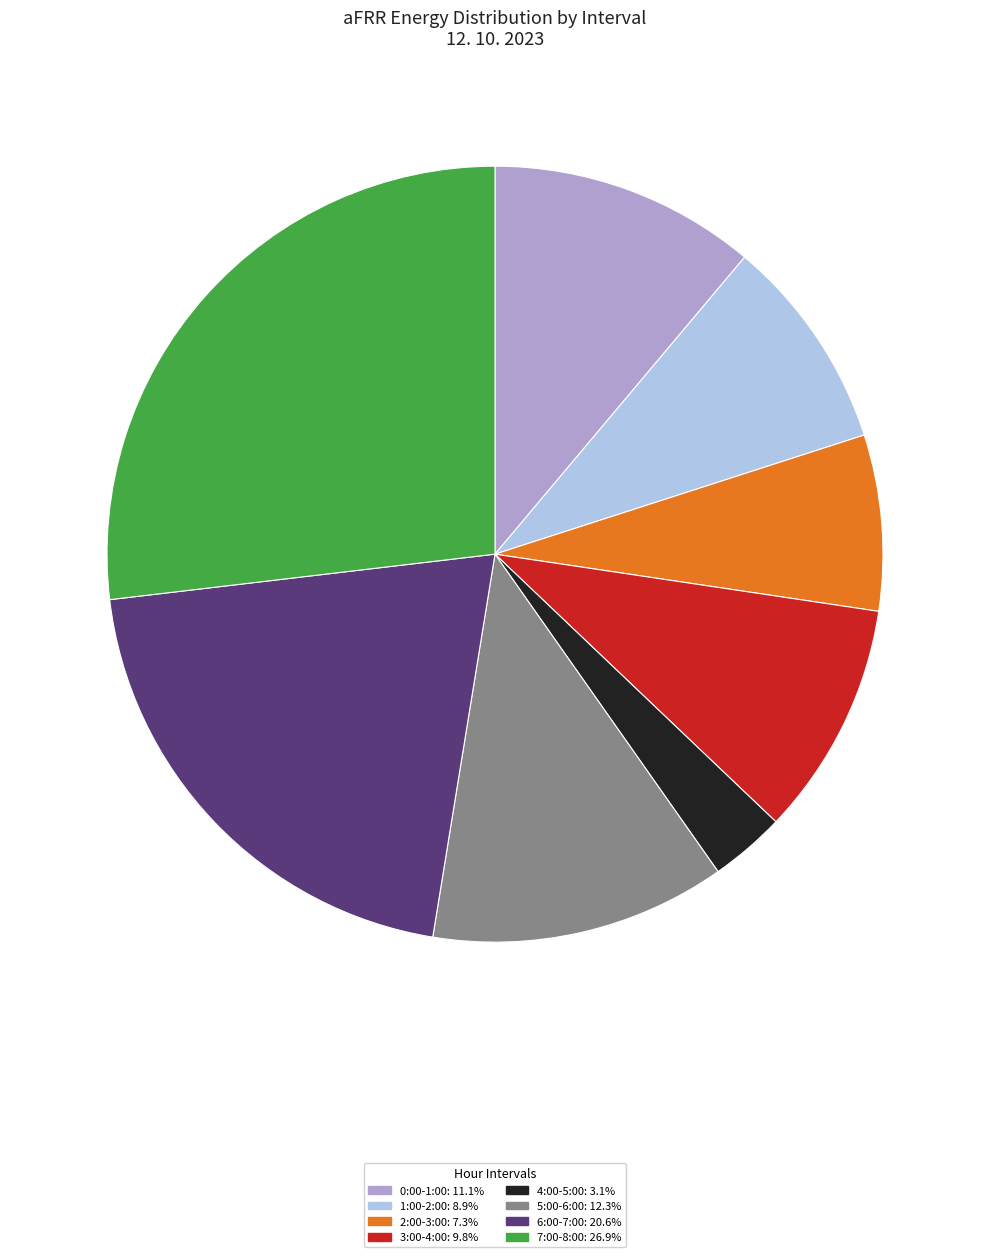

Does any single category account for the majority?

No